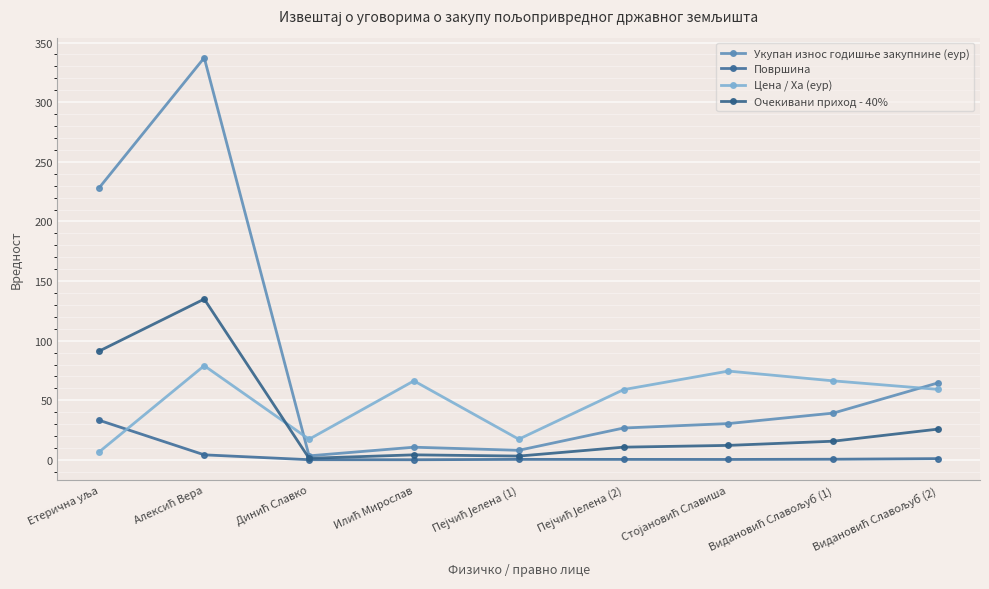

How many lines are shown in the chart?

4